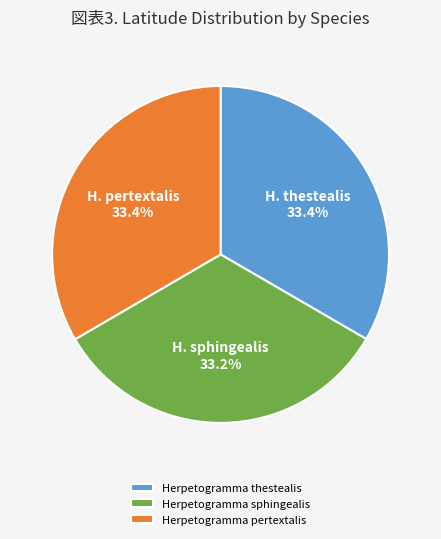

Approximately how many times larger is the value at Herpetogramma sphingealis compared to Herpetogramma pertextalis?

1.0